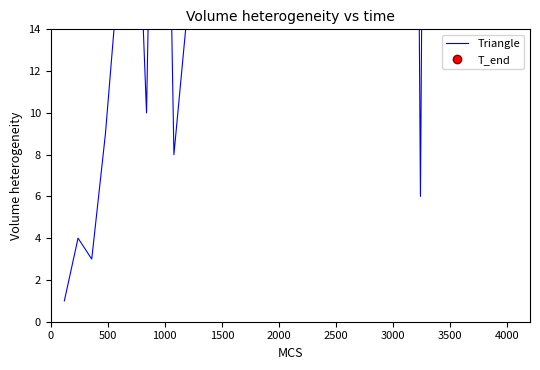

How many interior local peaks (higher than both neighbors) does the data have?

11